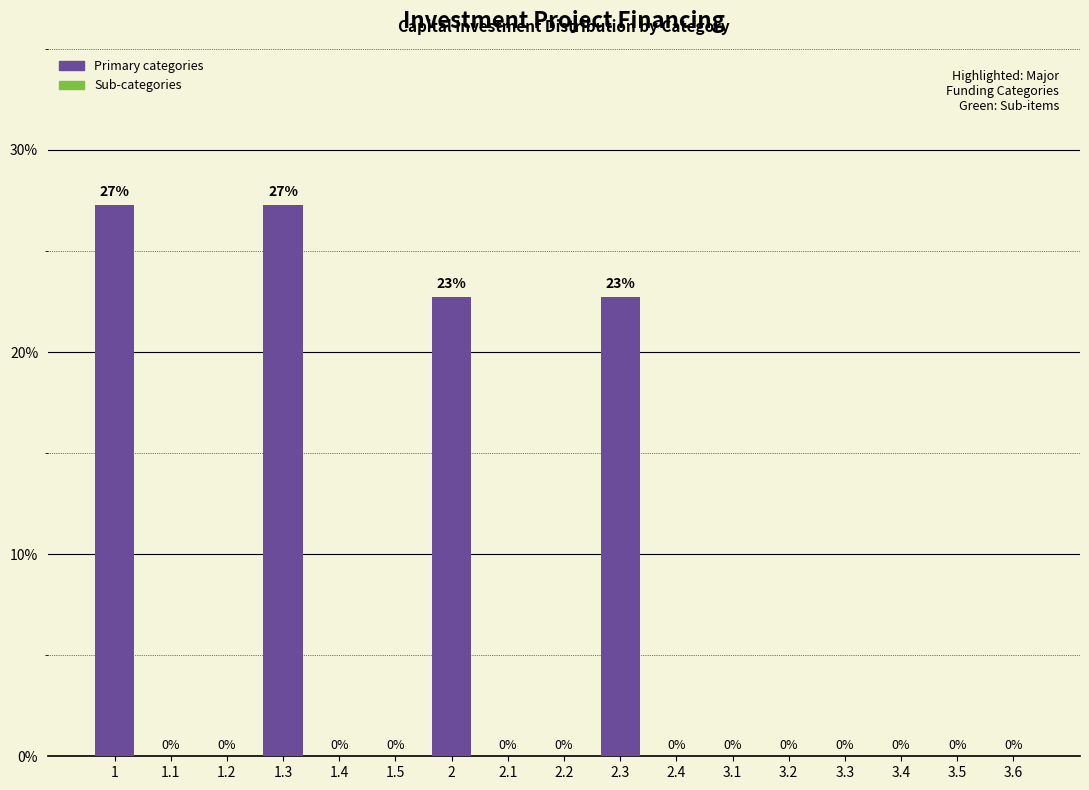

What is the sum of all values?

100.0